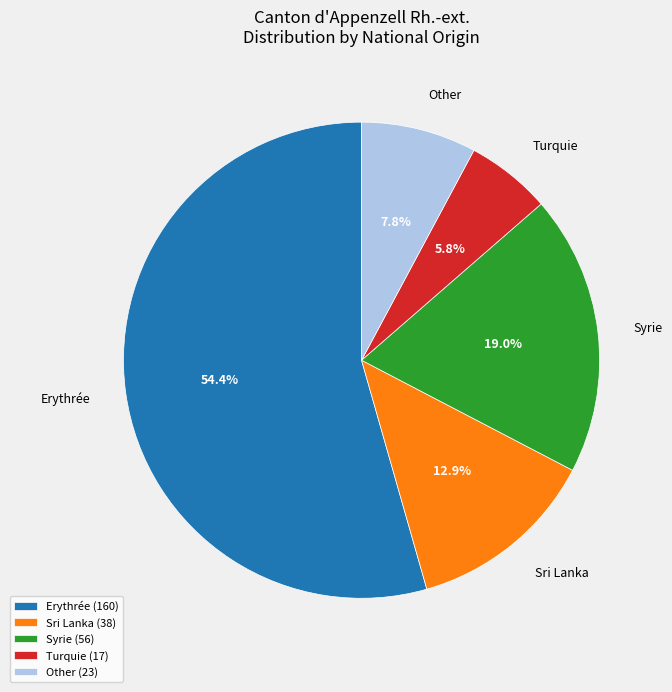

Does Erythrée represent more than half of the total?

Yes